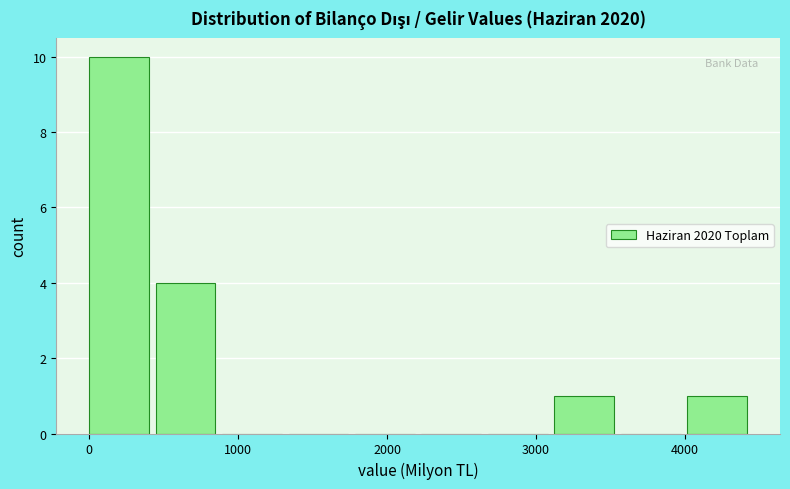

How tall is the bar that spans 400 to 900 on the x-axis? Neither the bar edges nor the heights are printed on the chart, so give them approximately, as read against the axes.

4